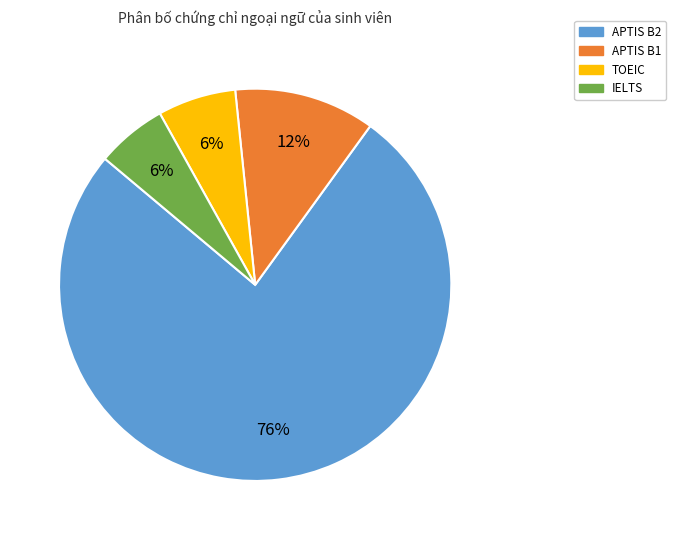

Between APTIS B1 and IELTS, which is larger?

APTIS B1